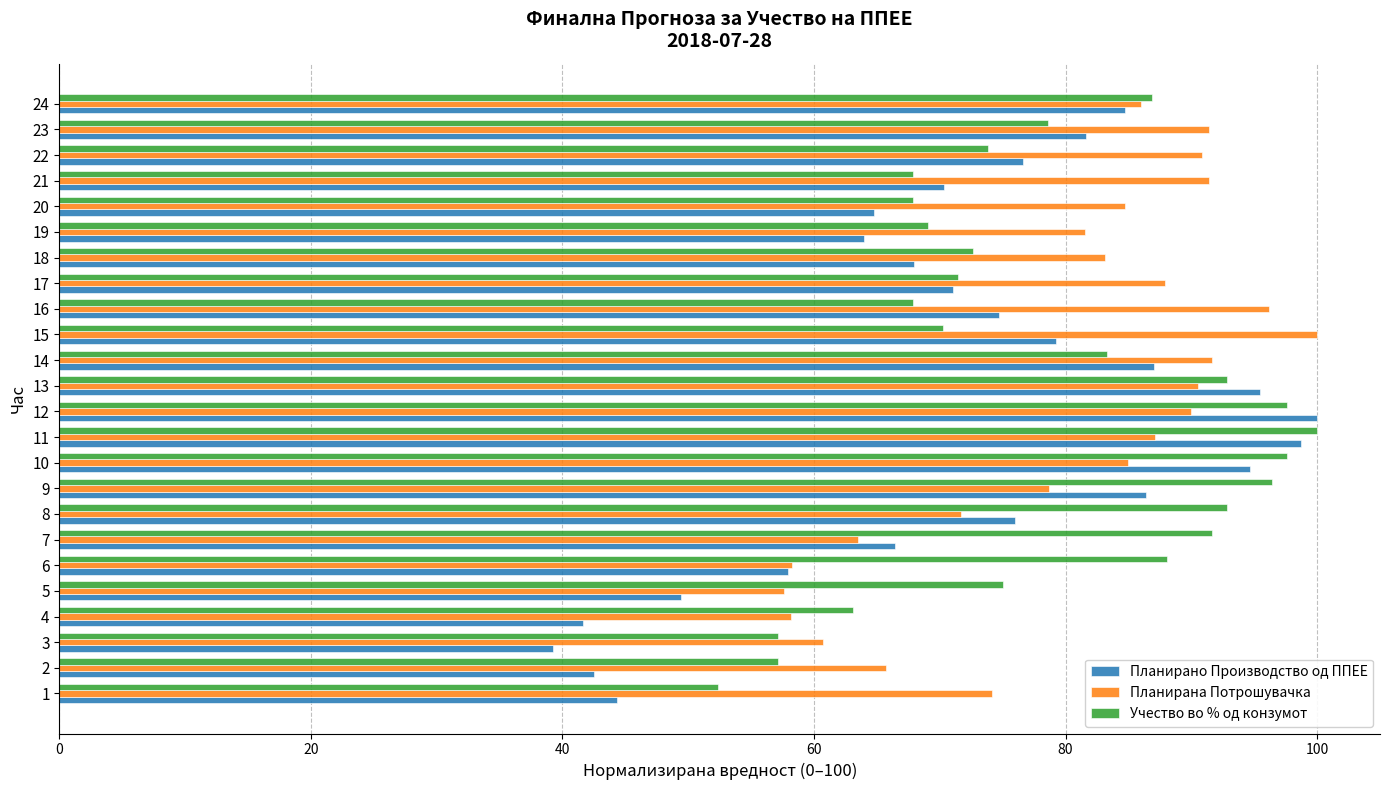

Which series has the largest range (max minus min)?

Планирано Производство од ППЕЕ